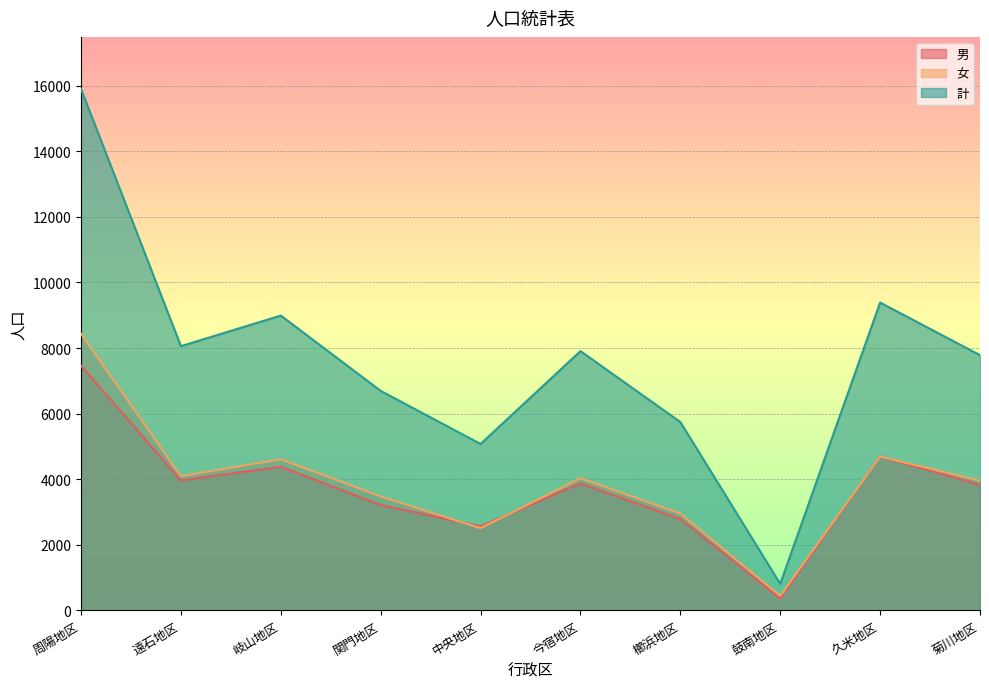

At which label does 計 reach its peak?

周陽地区